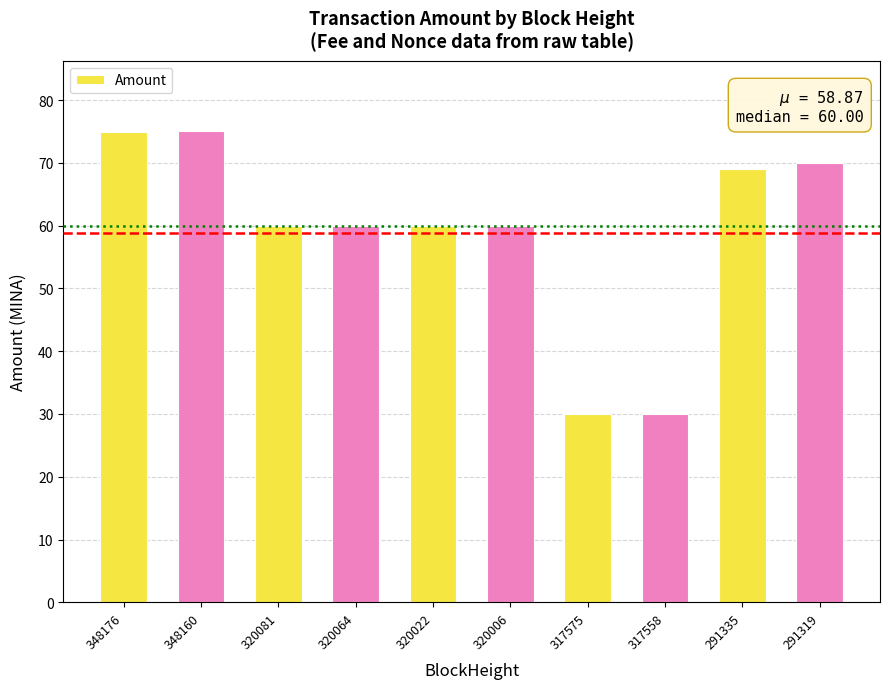

What is the maximum value shown in the chart?

75.0